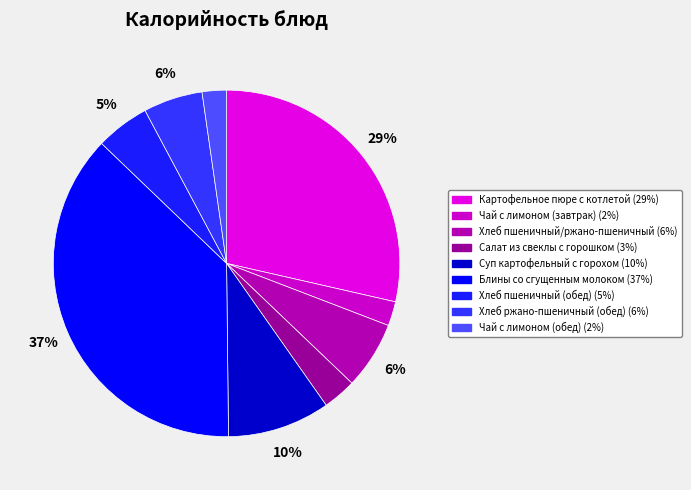

Does Хлеб пшеничный (обед) represent more than half of the total?

No